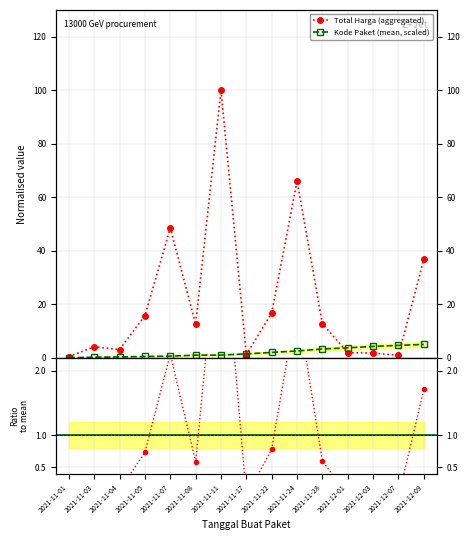

The Kode Paket (mean, scaled) series shows 1.3 at 2021-11-08. True or false?

False